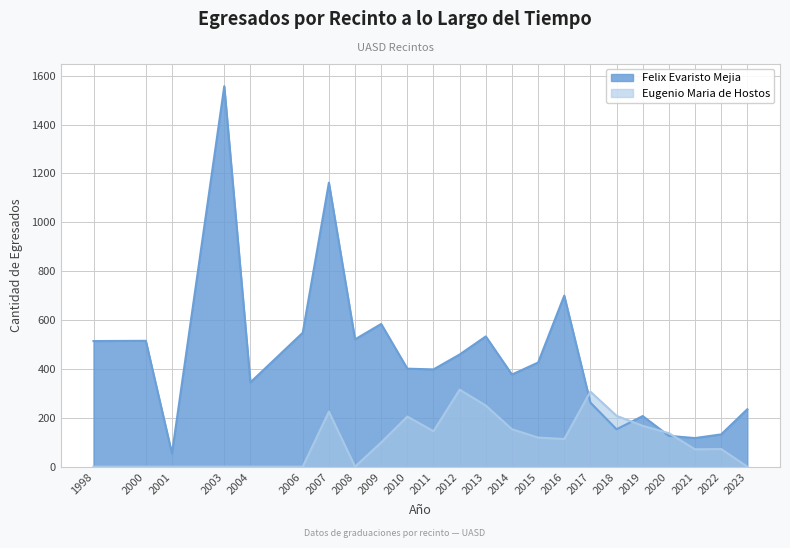

True or false: Eugenio Maria de Hostos has more than 2 interior local peaks.

True